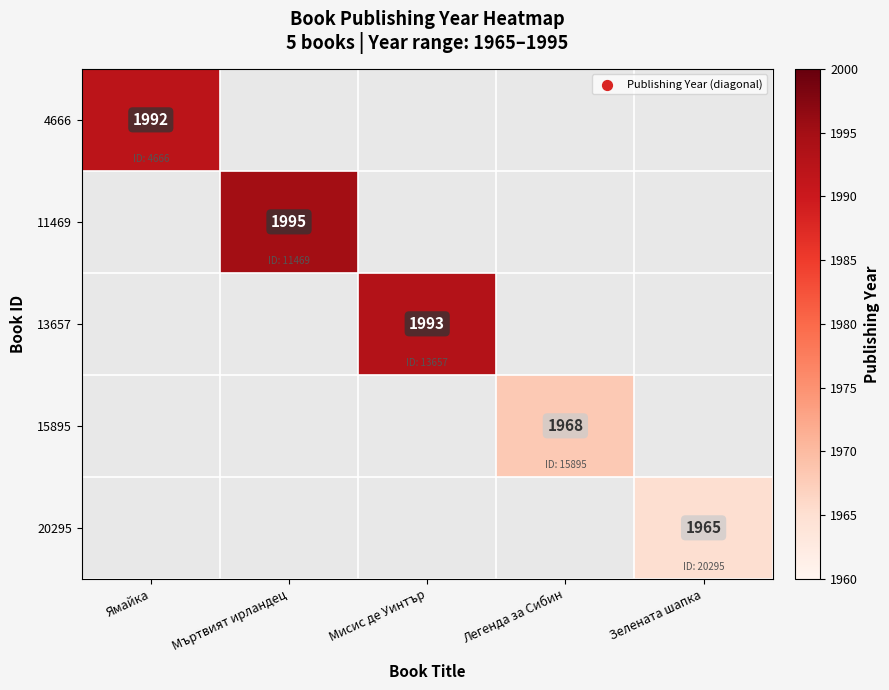

True or false: 20295 has a value of 1180 at Зелената шапка.

False